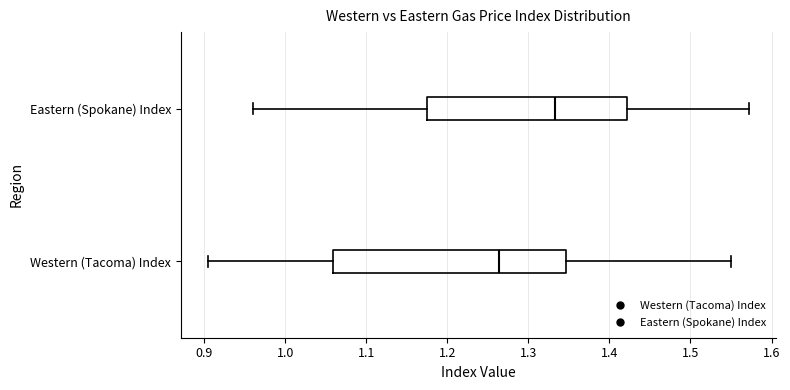

Reading bottom to top, read every box against the x-axis: the position of its median line, the range the box covers, and the ends of its whiskers. The values are not printed on the chart, so give them approximately, as read against the axis.

Western (Tacoma) Index: median 1.26, box 1.06 to 1.35, whiskers 0.90 to 1.55
Eastern (Spokane) Index: median 1.33, box 1.17 to 1.42, whiskers 0.96 to 1.57